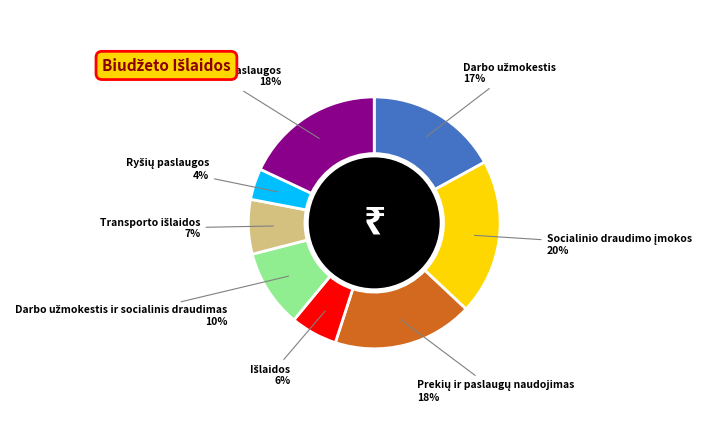

Does any single category account for the majority?

No